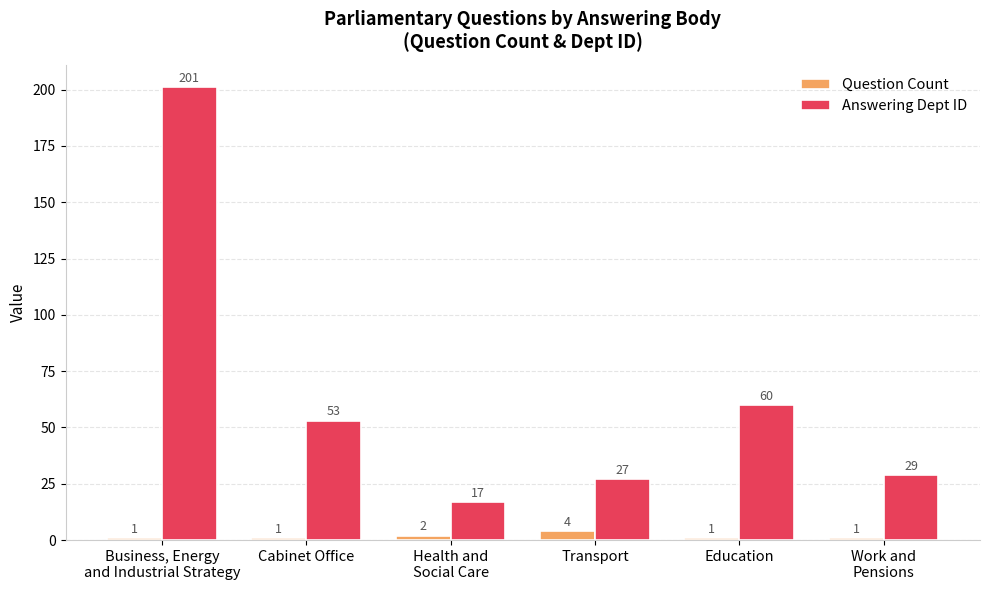

Which series has the largest total across all categories?

Answering Dept ID